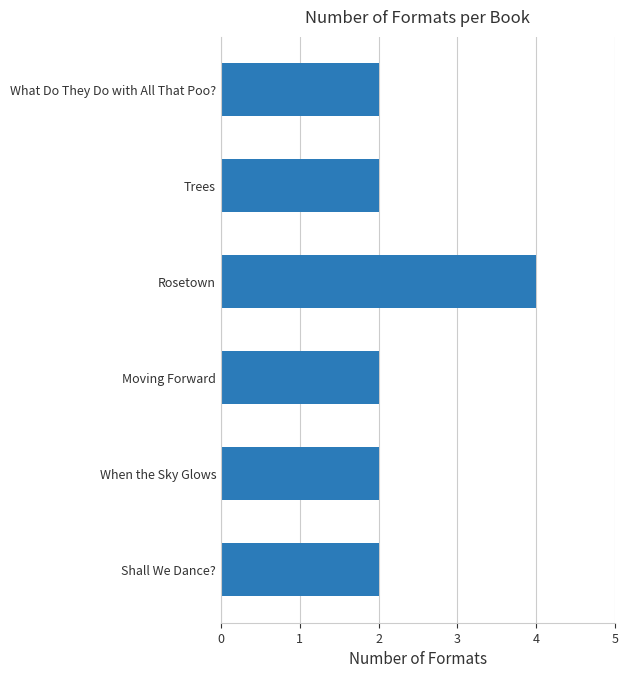

How many data points does each series have?

6